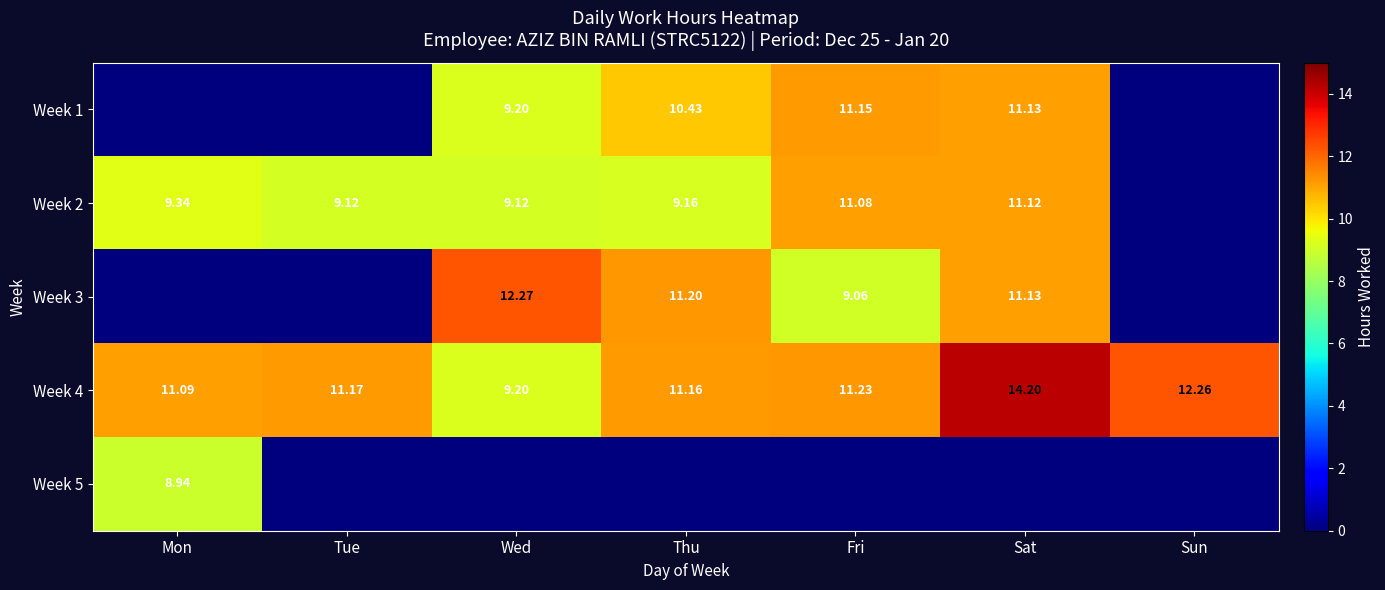

What is the difference between the second highest and minimum values in the Week 1 series?

11.1